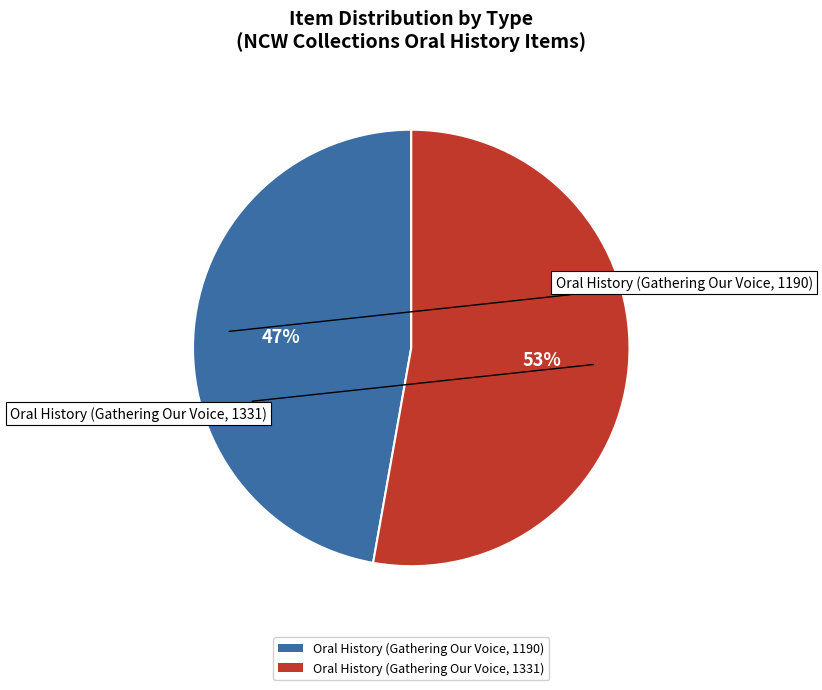

To the nearest percent, what is the difference between the largest and smallest slice percentages?

6%